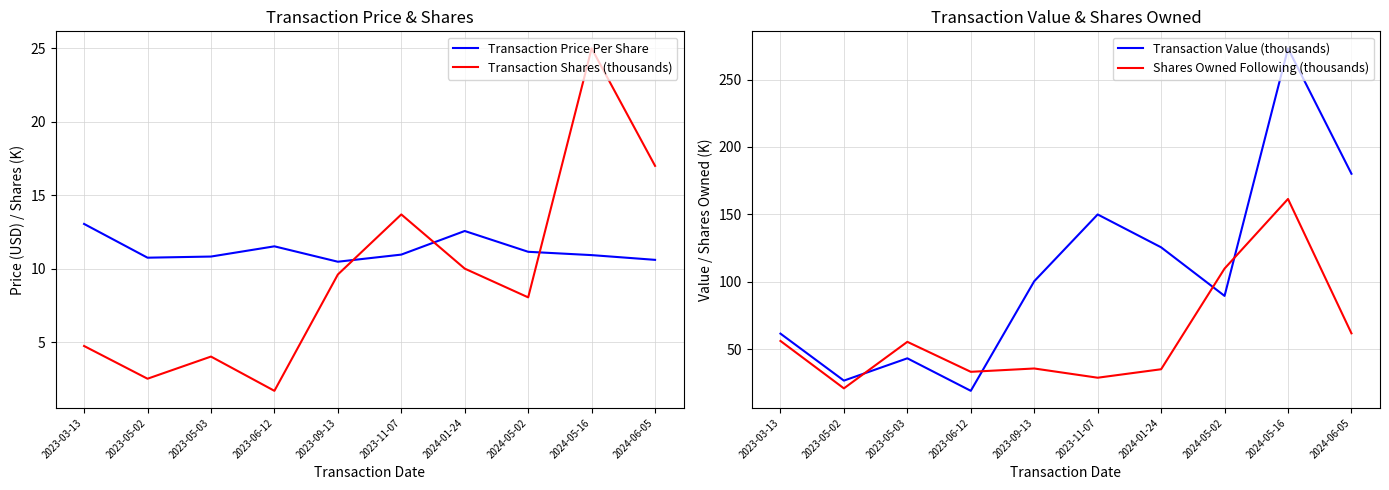

How many data points in Transaction Shares (thousands) are above 9?

5